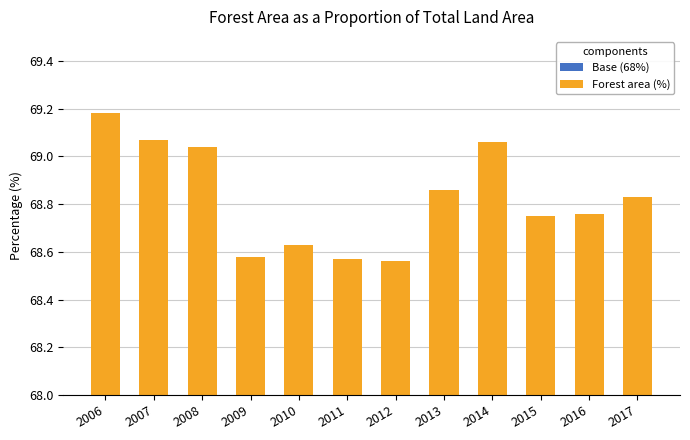

Rank the series by their average value, from lowest to highest.

Forest area (%), Base (68%)